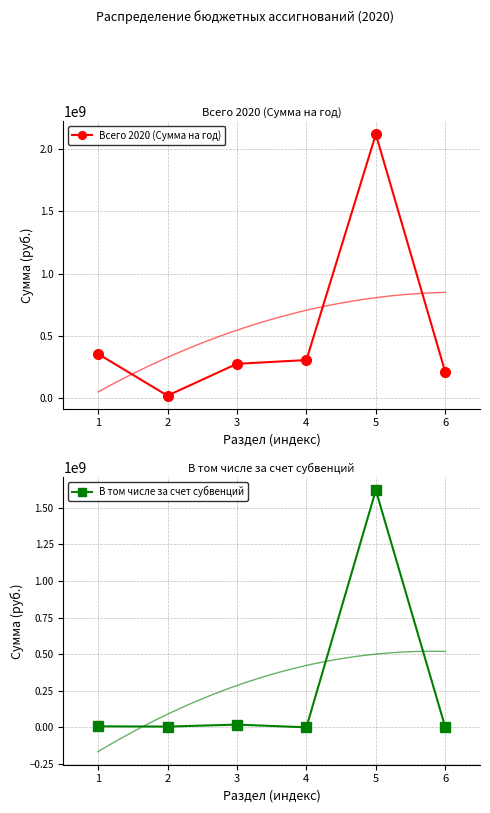

Reading right to left, list all the values displayed in this chart.

Всего 2020 (Сумма на год): 206570845.1	2121652269.3	303526290.8	273614717.9	17075036.8	353072699.2
В том числе за счет субвенций: 374340.4	1620238701.0	0.0	18643538.1	5110508.7	7004958.9